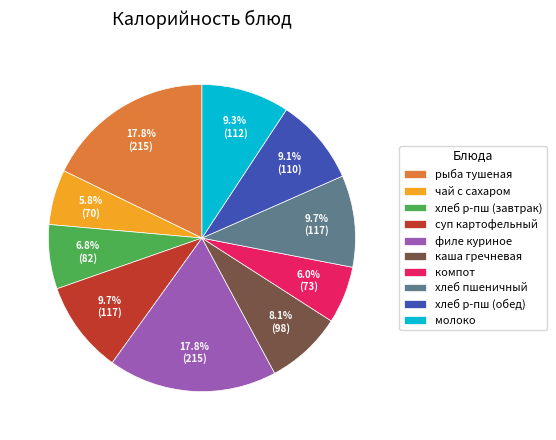

What percentage is NOT represented by хлеб р-пш (завтрак)?

93.2%